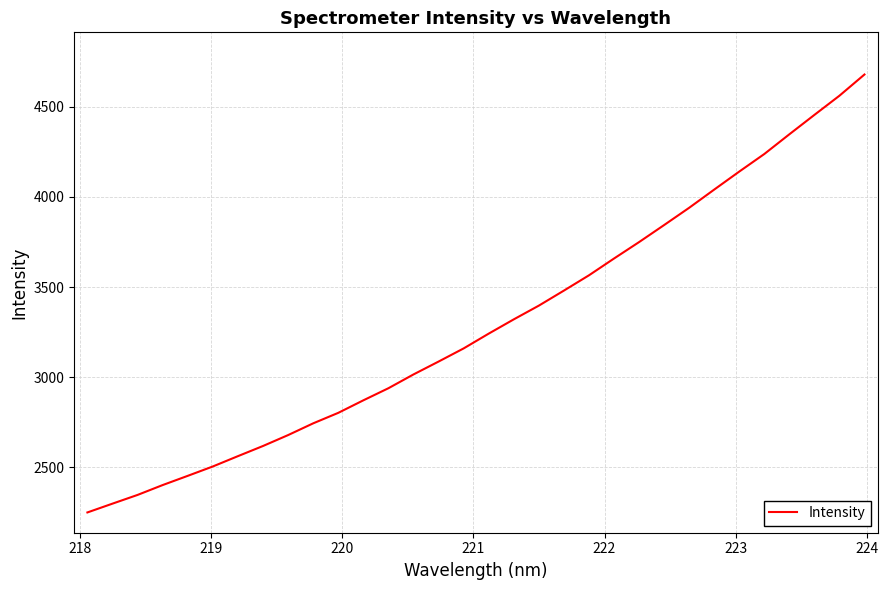

What is the minimum value shown in the chart?

2250.0